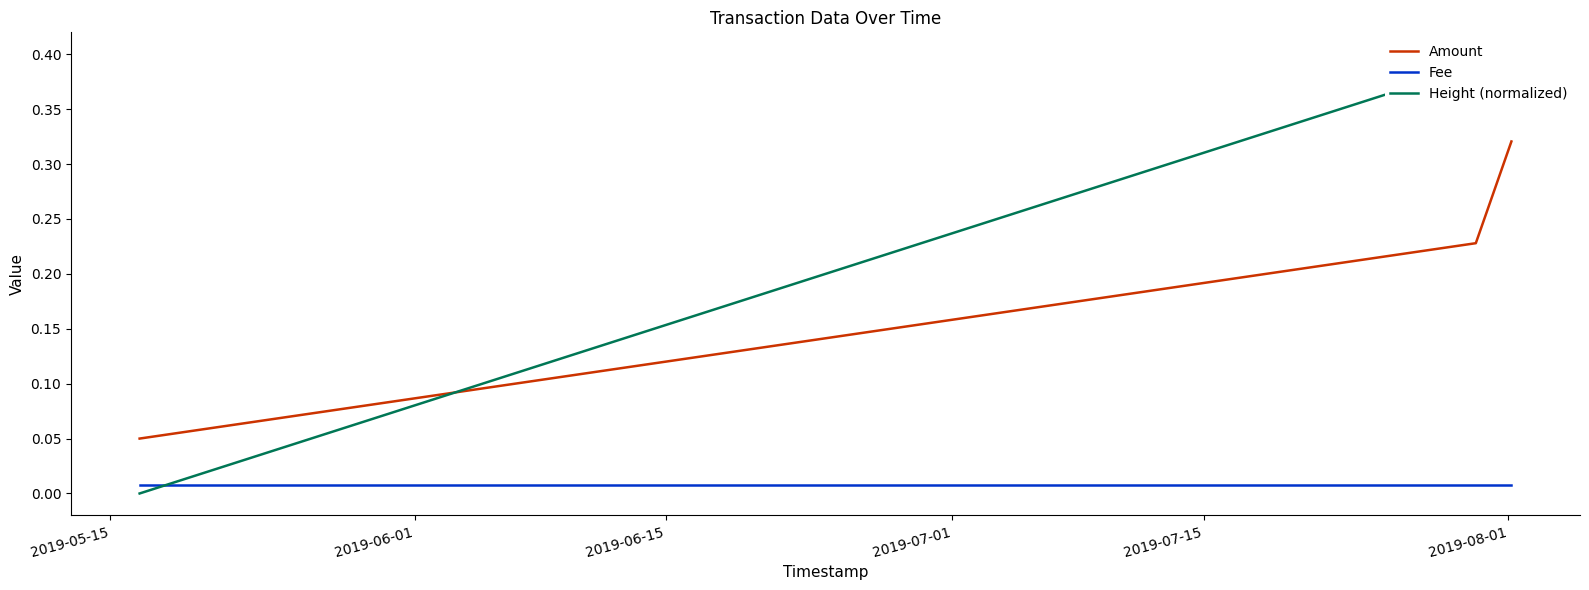

True or false: Amount and Fee intersect in this chart.

False